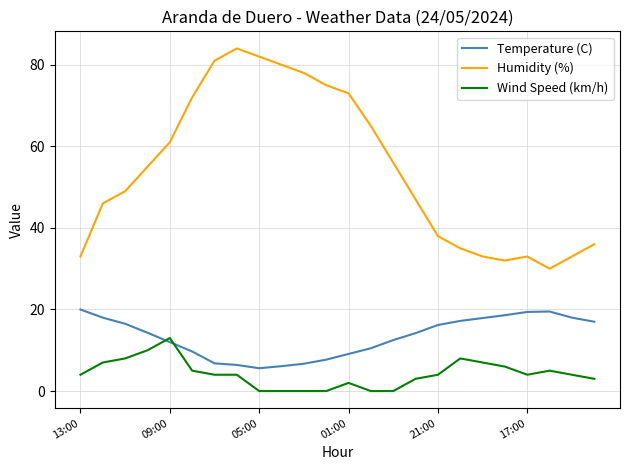

Which series has the largest total across all categories?

Humidity (%)